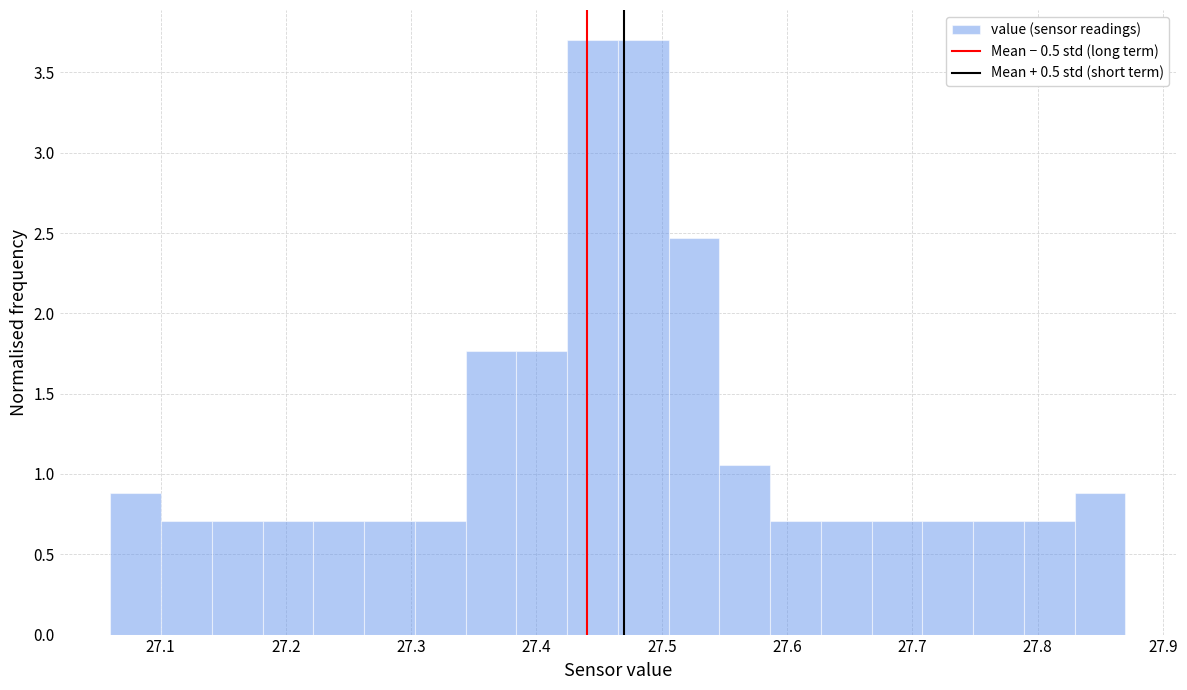

Reading left to right, list every bar in this chart as the range it spans on the x-axis followed by its height. Neither the bar edges nor the heights are printed on the chart, so give them approximately, as read against the axes.

27.06 to 27.10: 0.90
27.10 to 27.14: 0.70
27.14 to 27.18: 0.70
27.18 to 27.22: 0.70
27.22 to 27.26: 0.70
27.26 to 27.30: 0.70
27.30 to 27.34: 0.70
27.34 to 27.38: 1.75
27.38 to 27.42: 1.75
27.42 to 27.47: 3.70
27.47 to 27.51: 3.70
27.51 to 27.55: 2.45
27.55 to 27.59: 1.05
27.59 to 27.63: 0.70
27.63 to 27.67: 0.70
27.67 to 27.71: 0.70
27.71 to 27.75: 0.70
27.75 to 27.79: 0.70
27.79 to 27.83: 0.70
27.83 to 27.87: 0.90